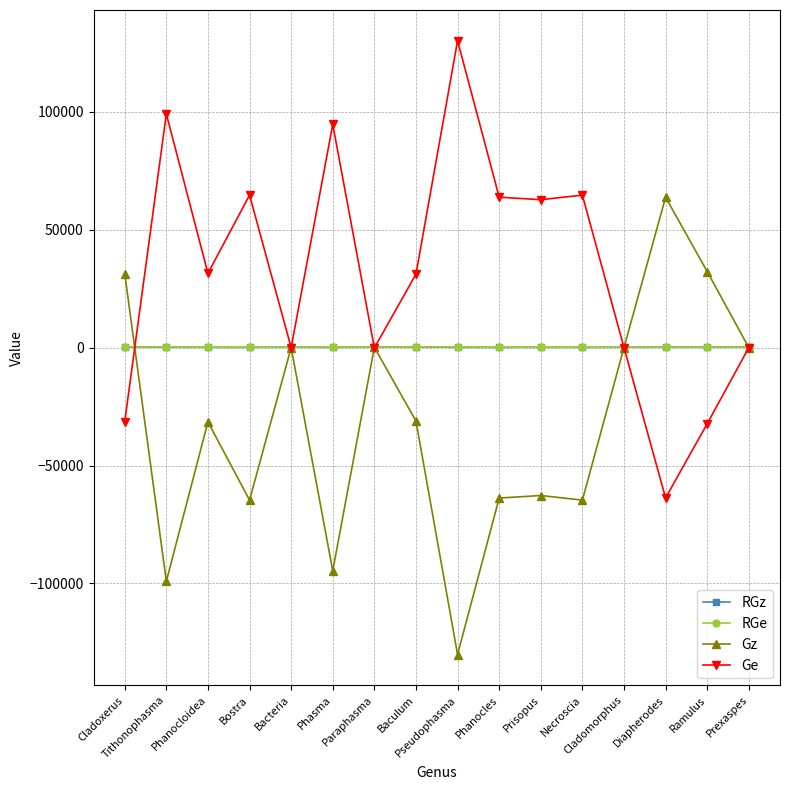

What is the maximum value shown in the chart?

130121.0